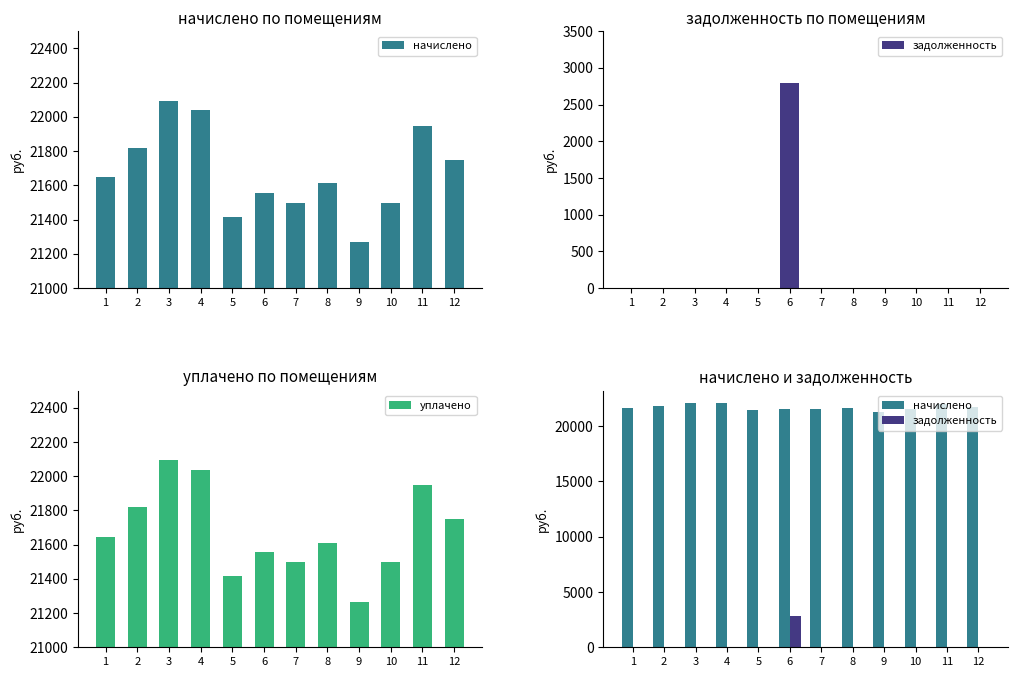

Is the value of задолженность at 10 greater than the value of уплачено at 11?

No